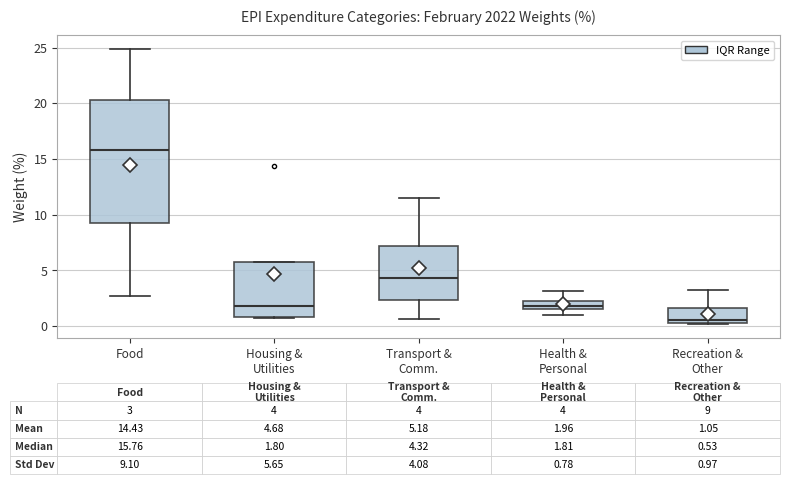

Which box has the lowest median line?

Recreation & Other